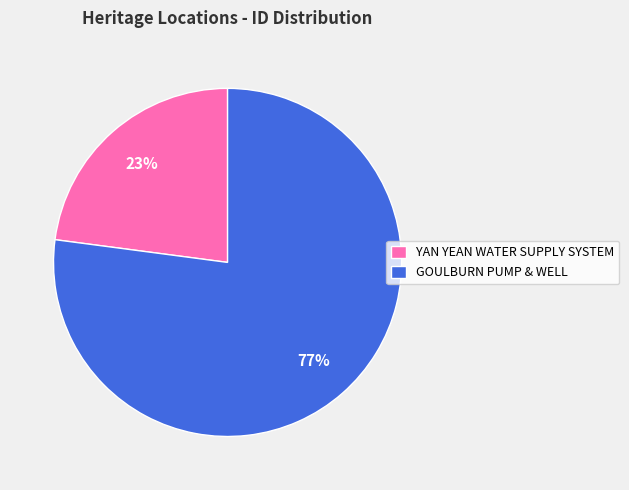

True or false: GOULBURN PUMP & WELL accounts for 66% of the total.

False